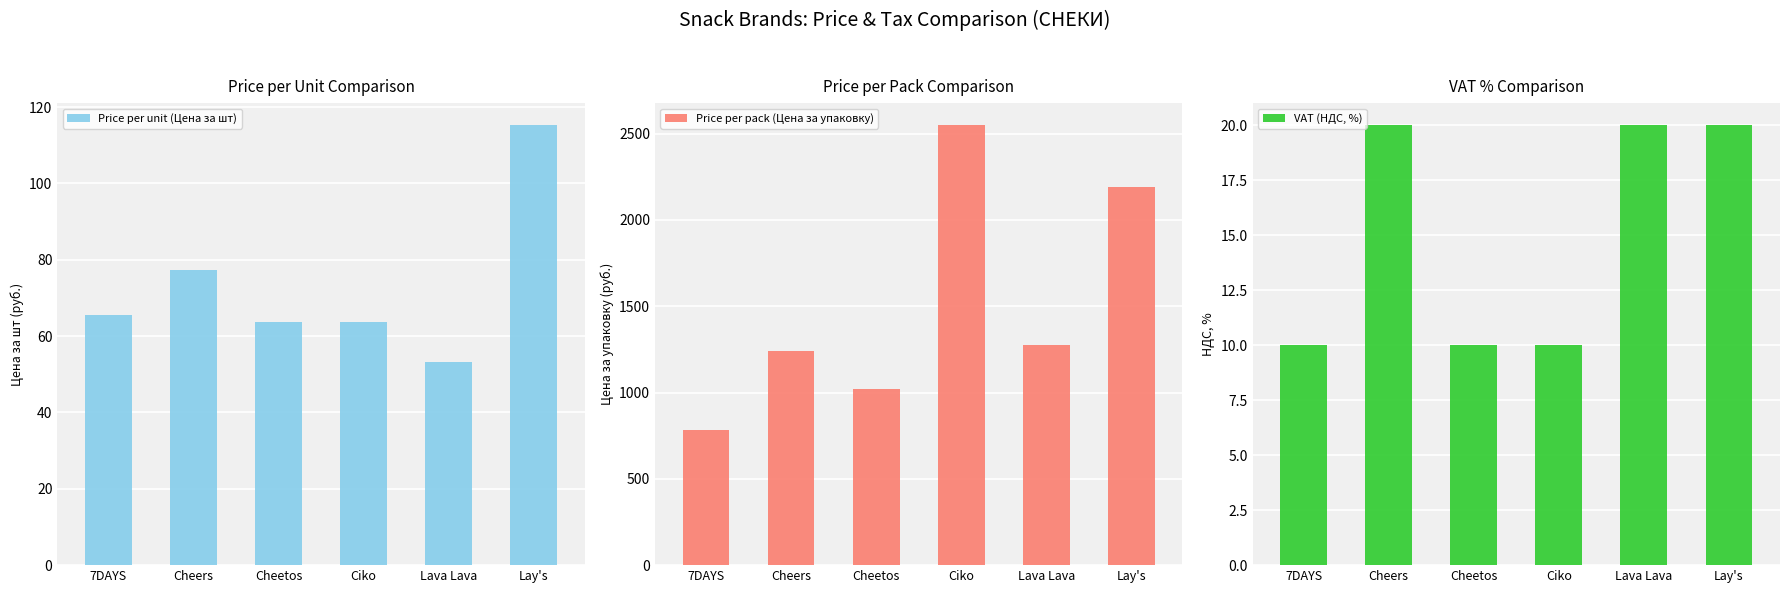

How many bars are there in each group?

3